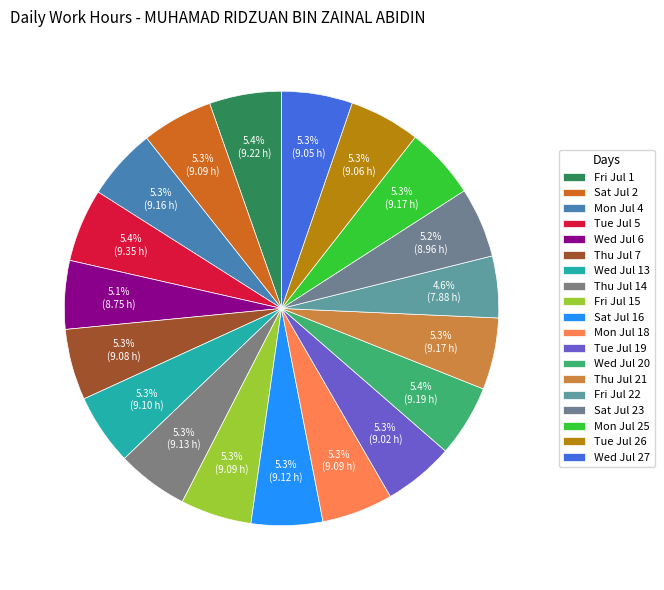

Combined, do Fri Jul 15 and Wed Jul 27 account for over 50%?

No